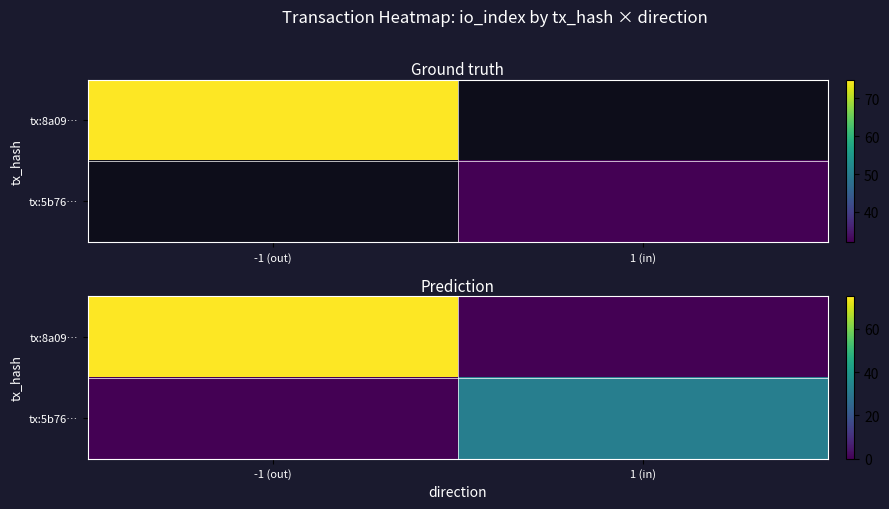

Which series changed the most between -1 (out) and 1 (in)?

tx:8a09…